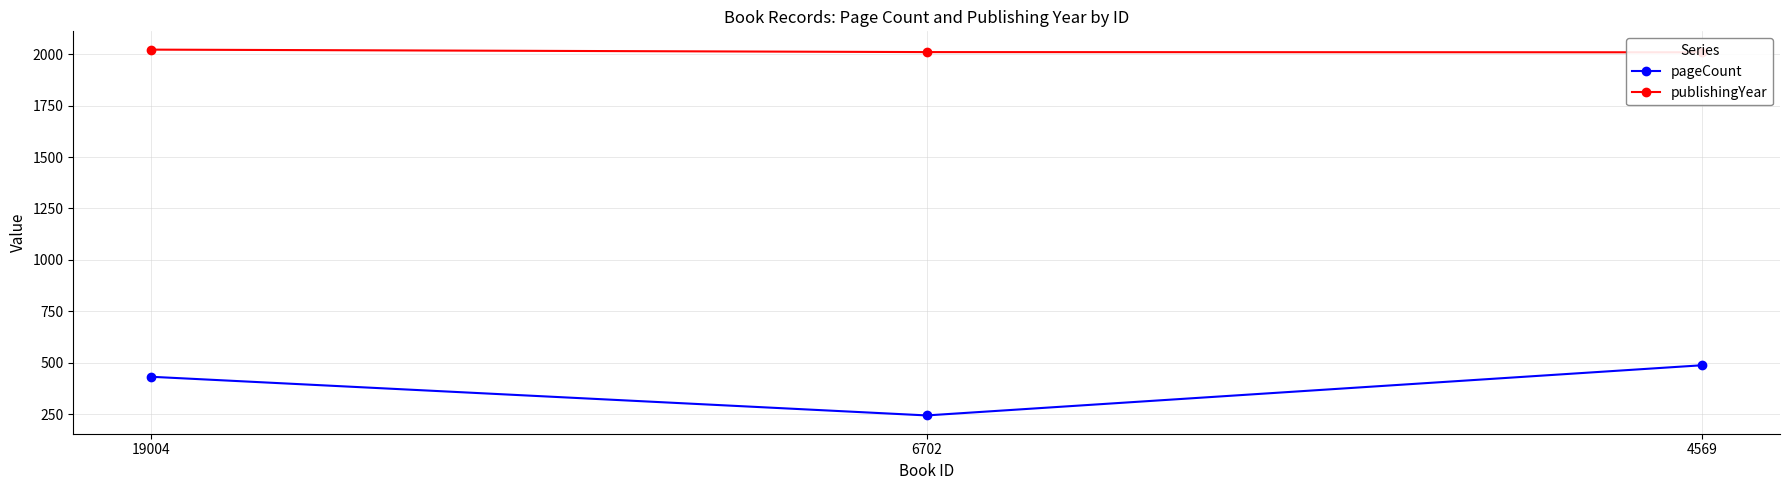

Is it true that publishingYear equals 2009 at 4569?

True